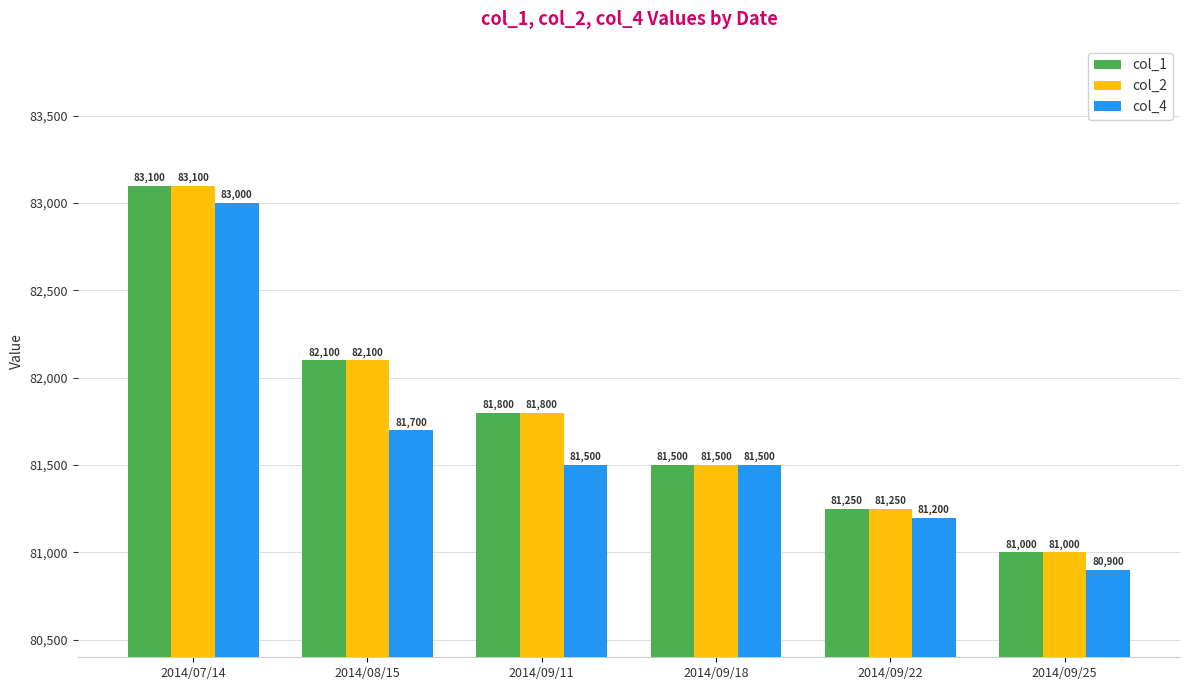

How many distinct data groups are displayed?

3